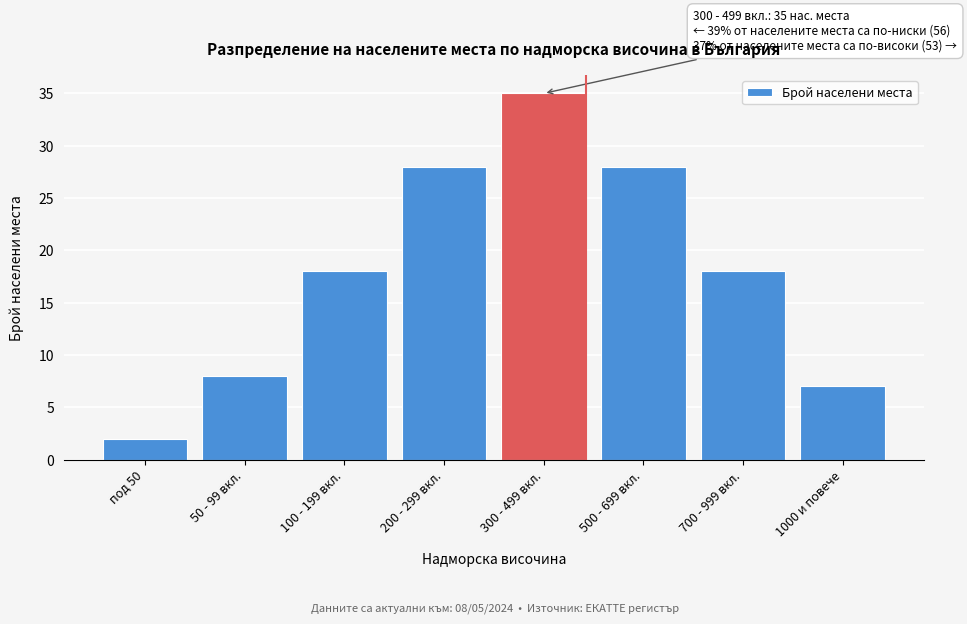

Reading right to left, what are all the values shown in this chart?

7	18	28	35	28	18	8	2